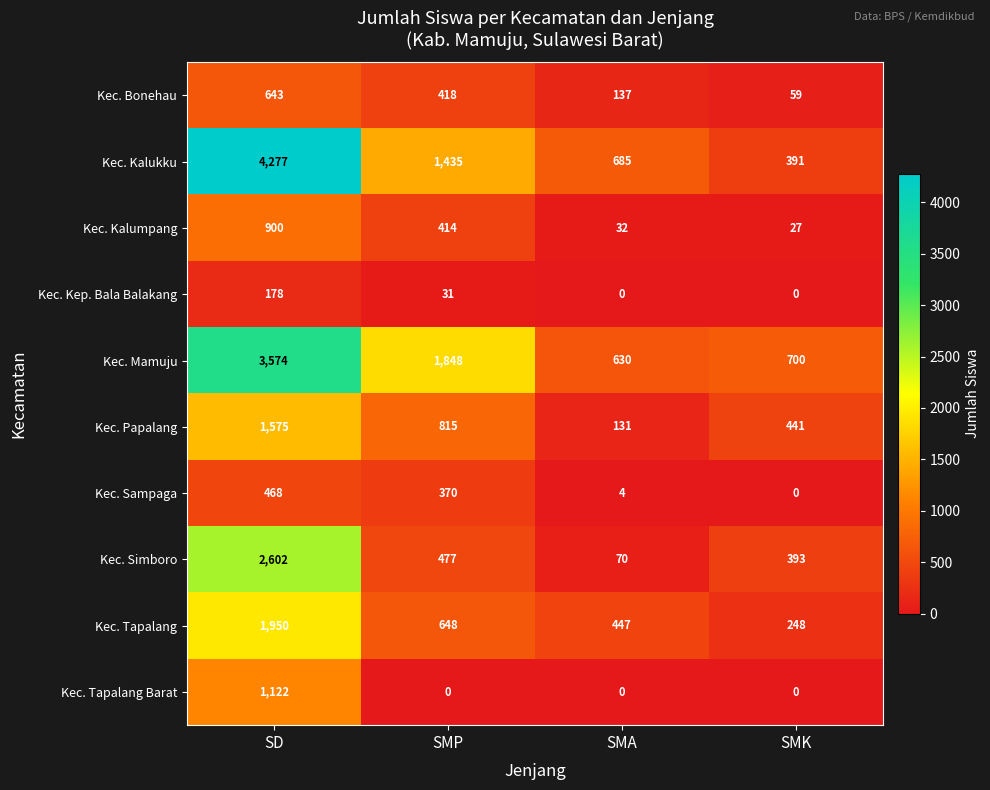

At which label does Kec. Simboro first exceed 477?

SD